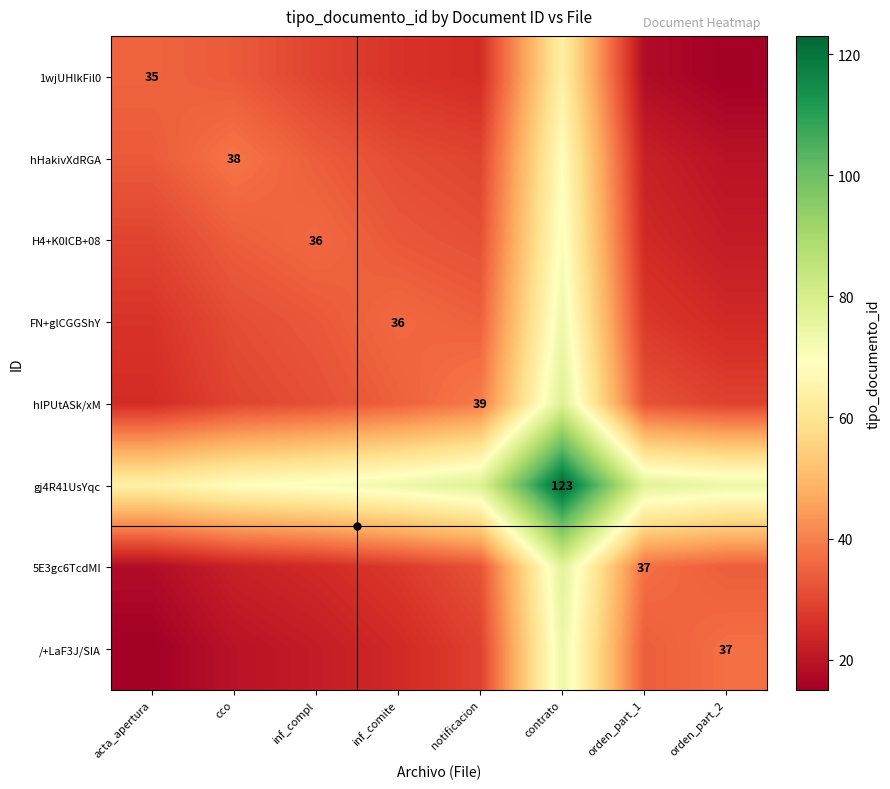

Which series has the widest spread of values?

gj4R41UsYqc